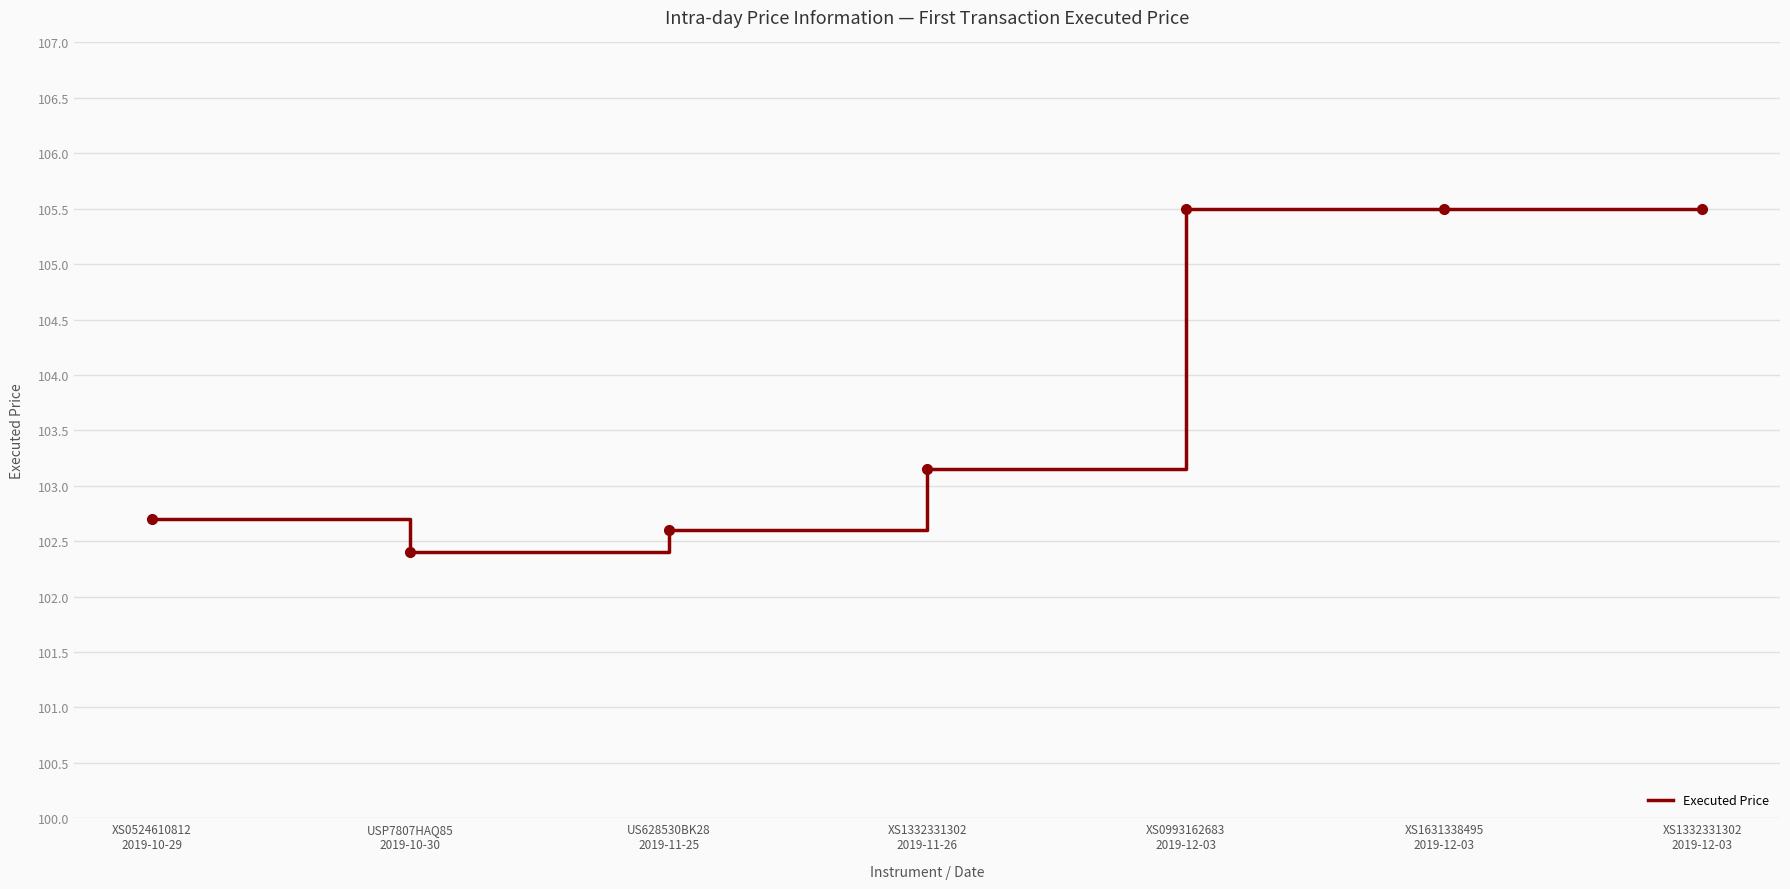

What is the minimum value shown in the chart?

102.4